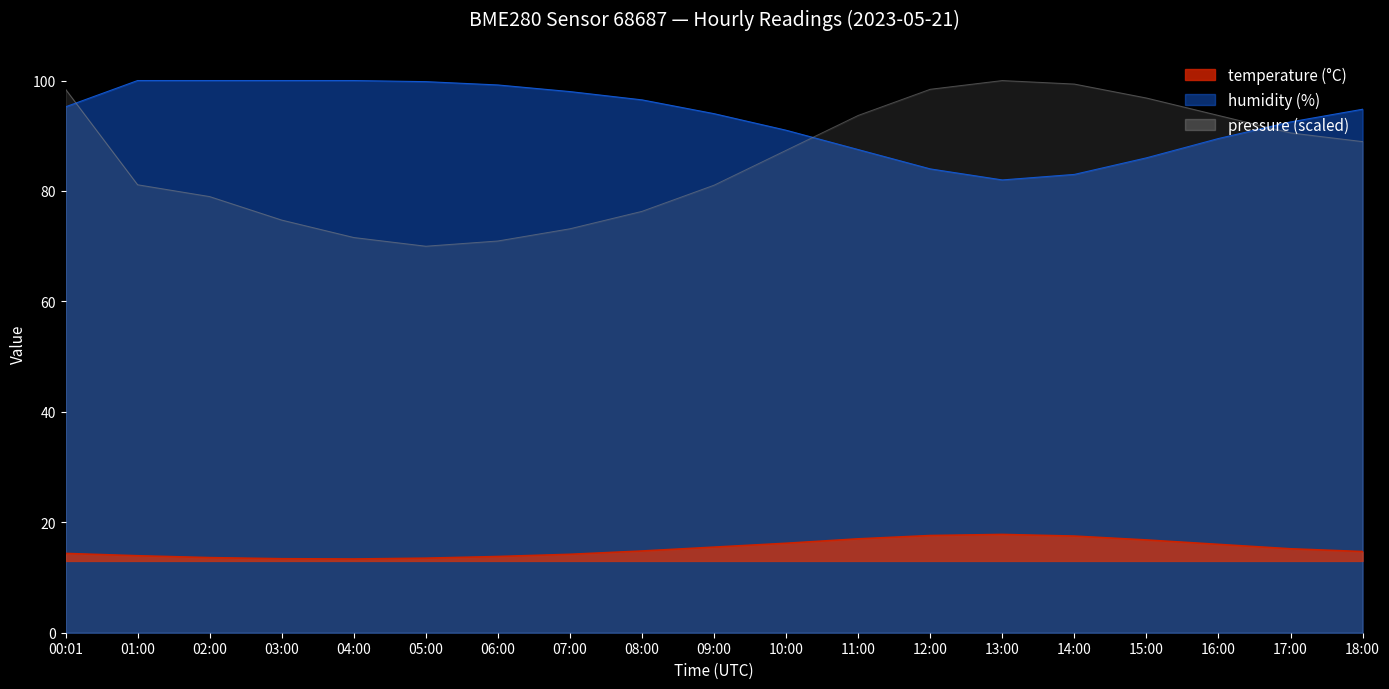

The value of pressure_norm at 10:00 is 87.4. True or false?

True